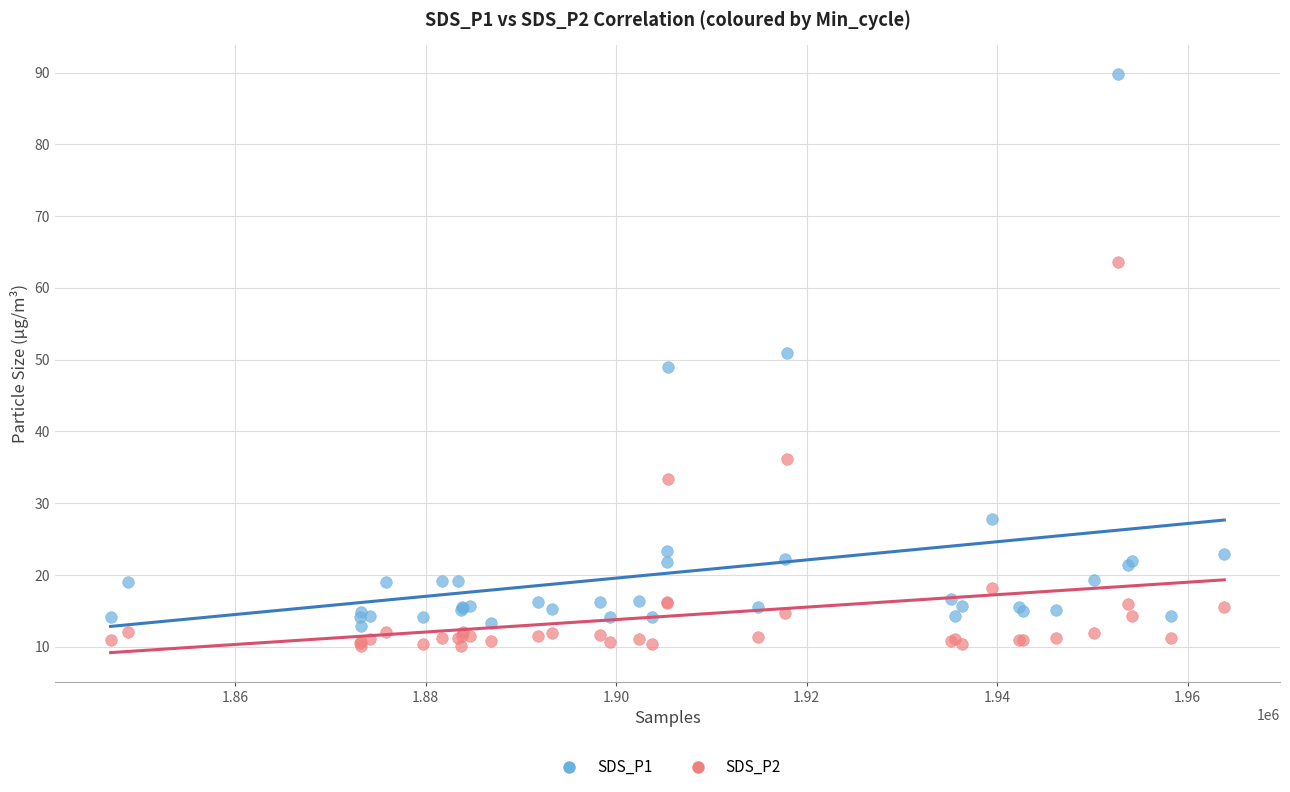

Which series reaches the minimum Y coordinate?

SDS_P2